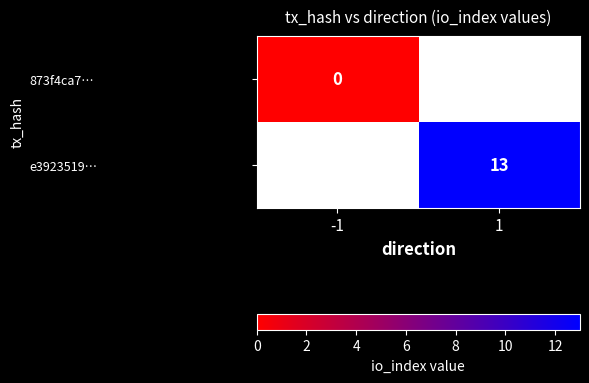

The e3923519… series shows 13 at 1. True or false?

True